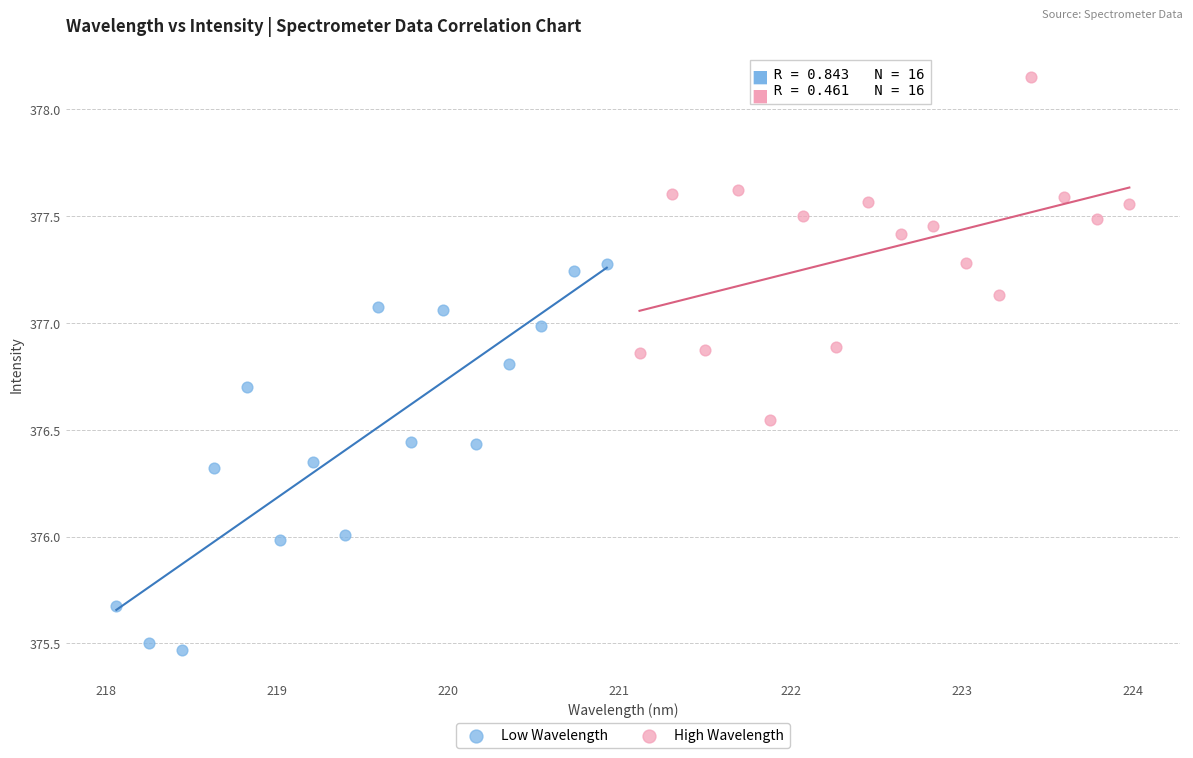

Which series reaches the maximum Y coordinate?

High Wavelength